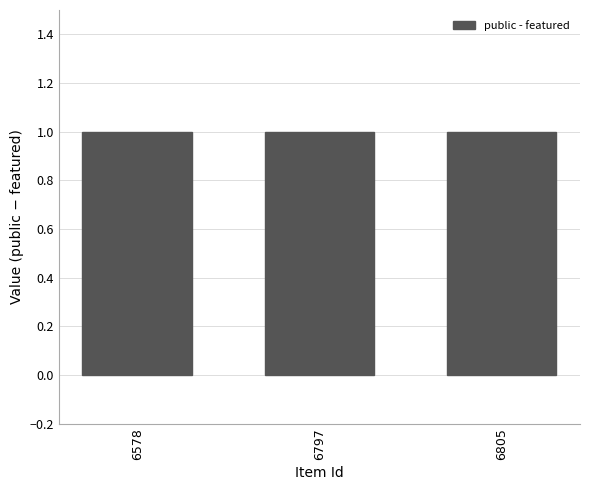

What is the lowest value of the public series?

1